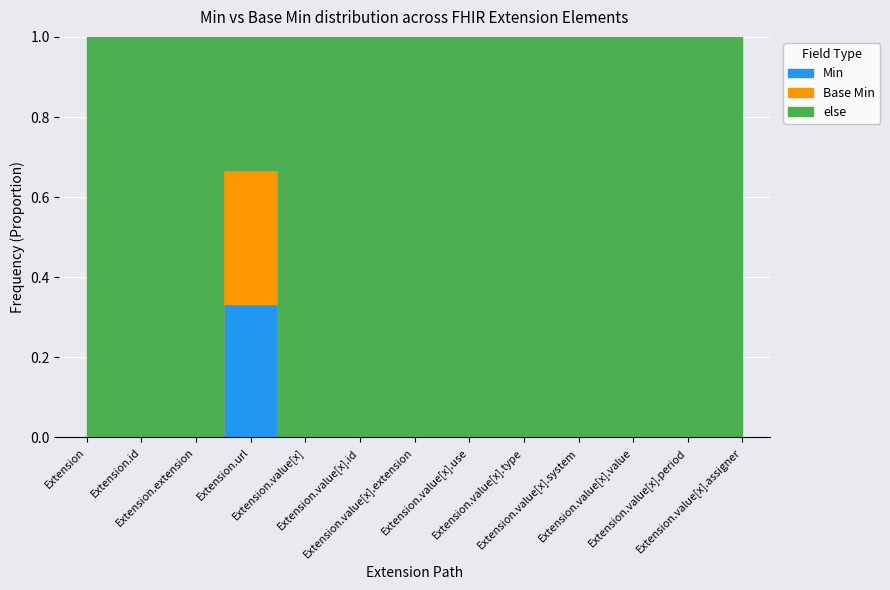

Which category has the lowest value across all series?

Extension